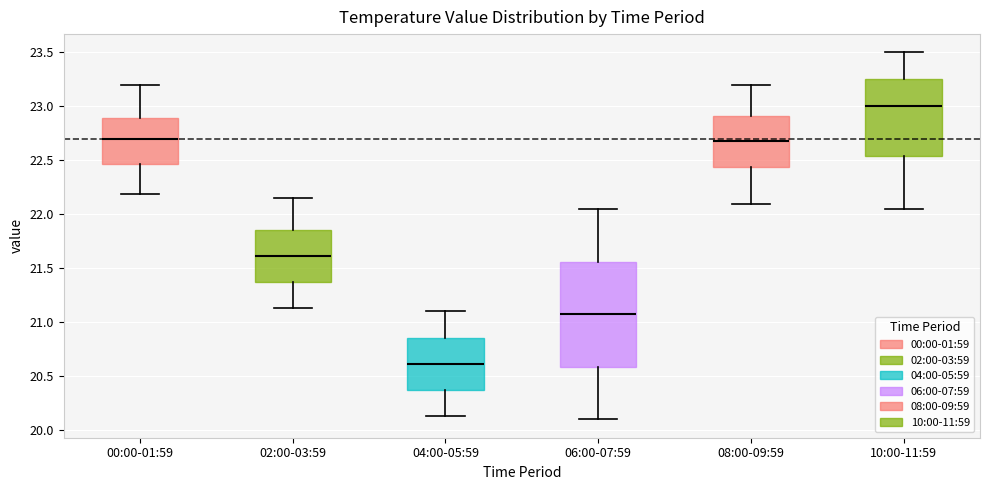

Reading left to right, read every box against the y-axis: the position of its median line, the range the box covers, and the ends of its whiskers. The values are not printed on the chart, so give them approximately, as read against the axis.

00:00-01:59: median 22.70, box 22.45 to 22.90, whiskers 22.20 to 23.20
02:00-03:59: median 21.60, box 21.35 to 21.85, whiskers 21.15 to 22.15
04:00-05:59: median 20.60, box 20.35 to 20.85, whiskers 20.15 to 21.10
06:00-07:59: median 21.10, box 20.60 to 21.55, whiskers 20.10 to 22.05
08:00-09:59: median 22.70, box 22.45 to 22.90, whiskers 22.10 to 23.20
10:00-11:59: median 23.00, box 22.55 to 23.25, whiskers 22.05 to 23.50